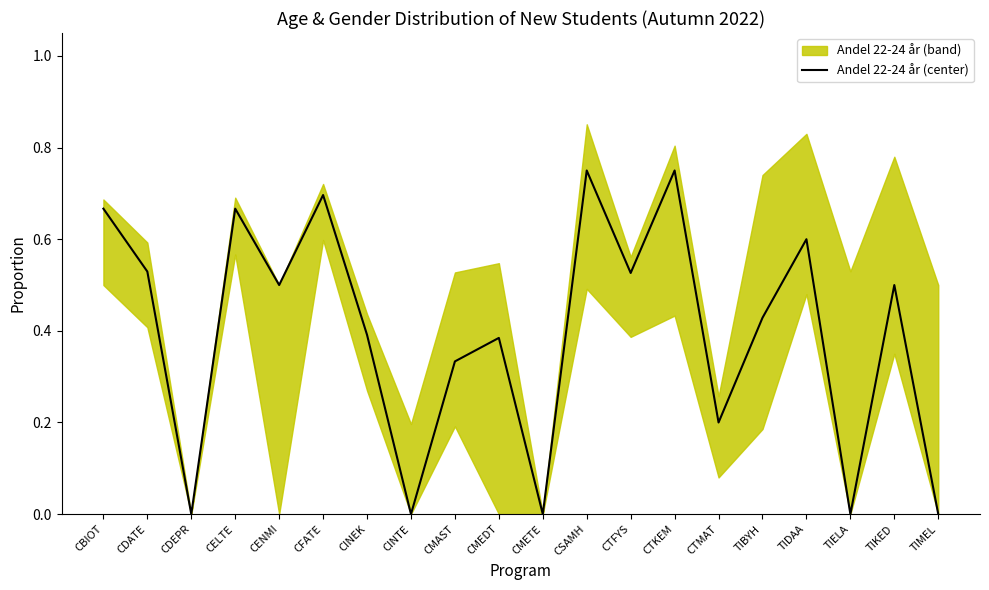

What is the difference between the maximum and minimum values?

0.8